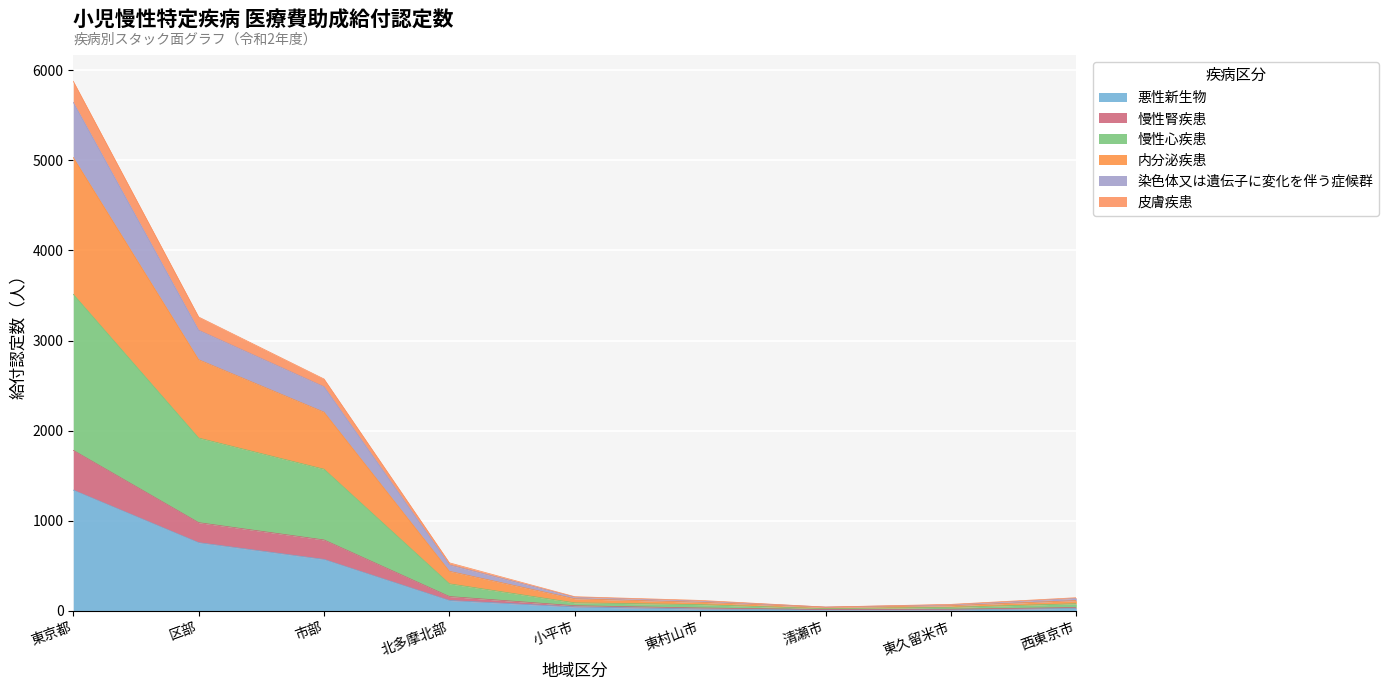

At which category is the sum across all series the highest?

東京都